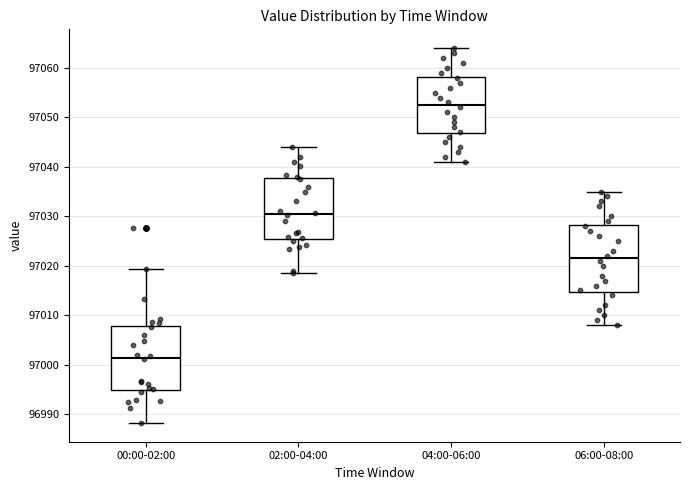

Where does the upper whisker of the box for 00:00-02:00 end on the y-axis? The values are not printed on the chart, so give them approximately, as read against the axis.

97019